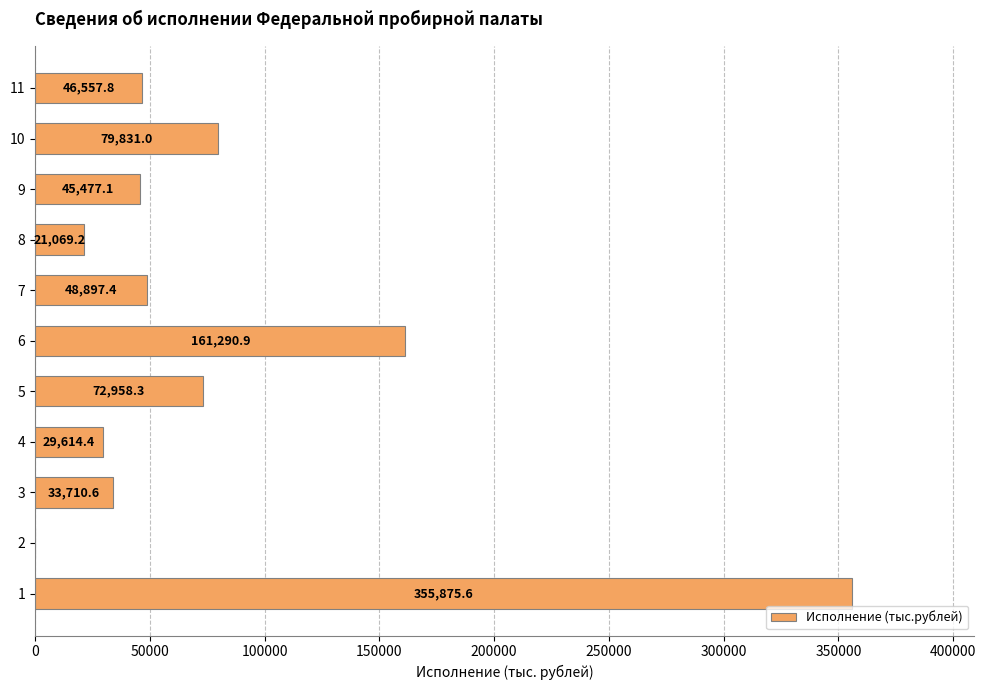

Reading bottom to top, what are all the values shown in this chart?

1=355875.6	2=0.0	3=33710.6	4=29614.4	5=72958.3	6=161290.9	7=48897.4	8=21069.2	9=45477.1	10=79831.0	11=46557.8